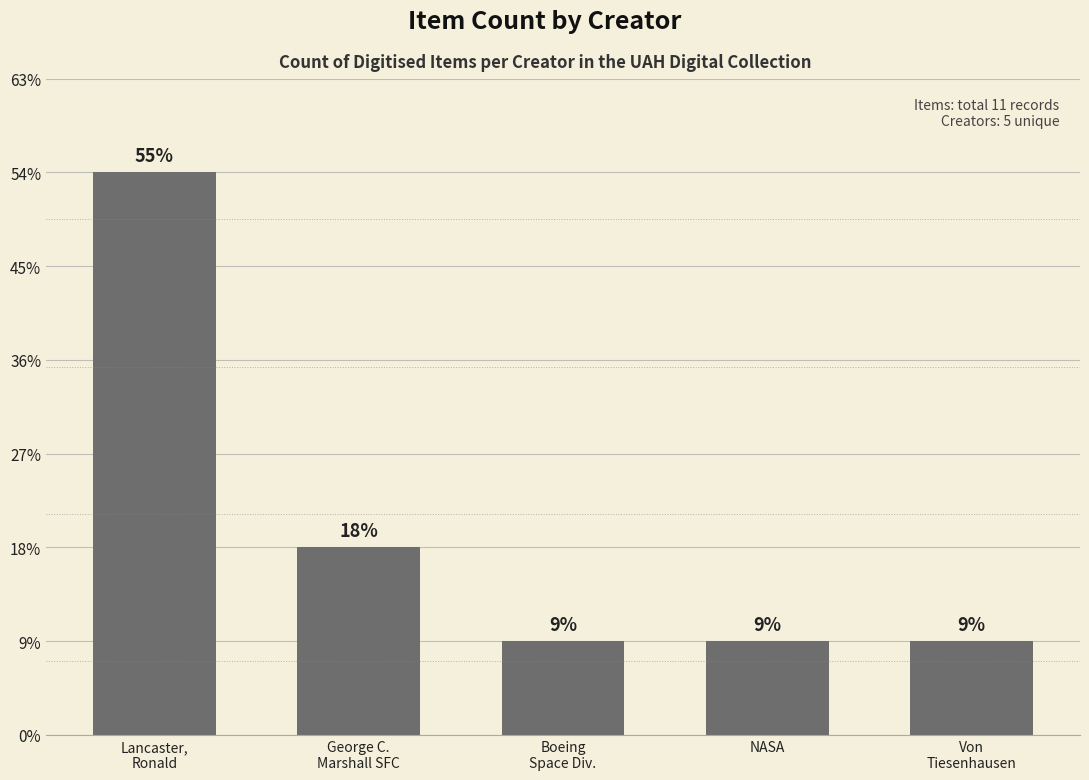

Are the bars horizontal?

No